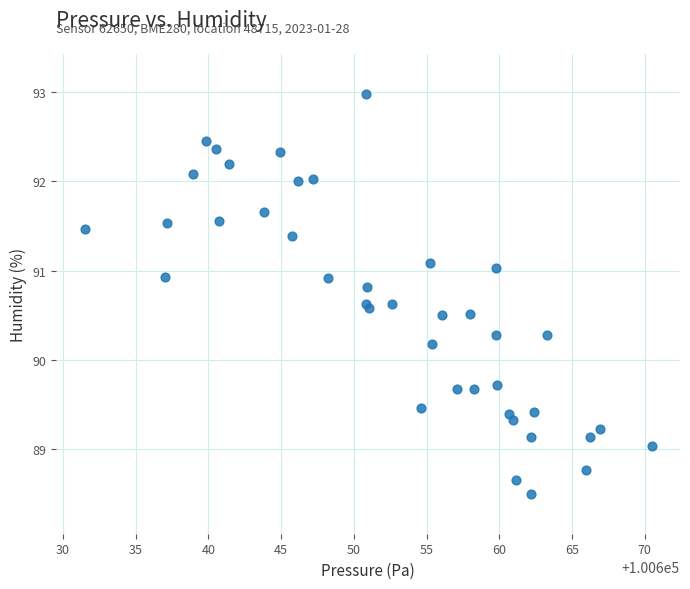

What Y value in the scatter plot is closest to 90?

90.2